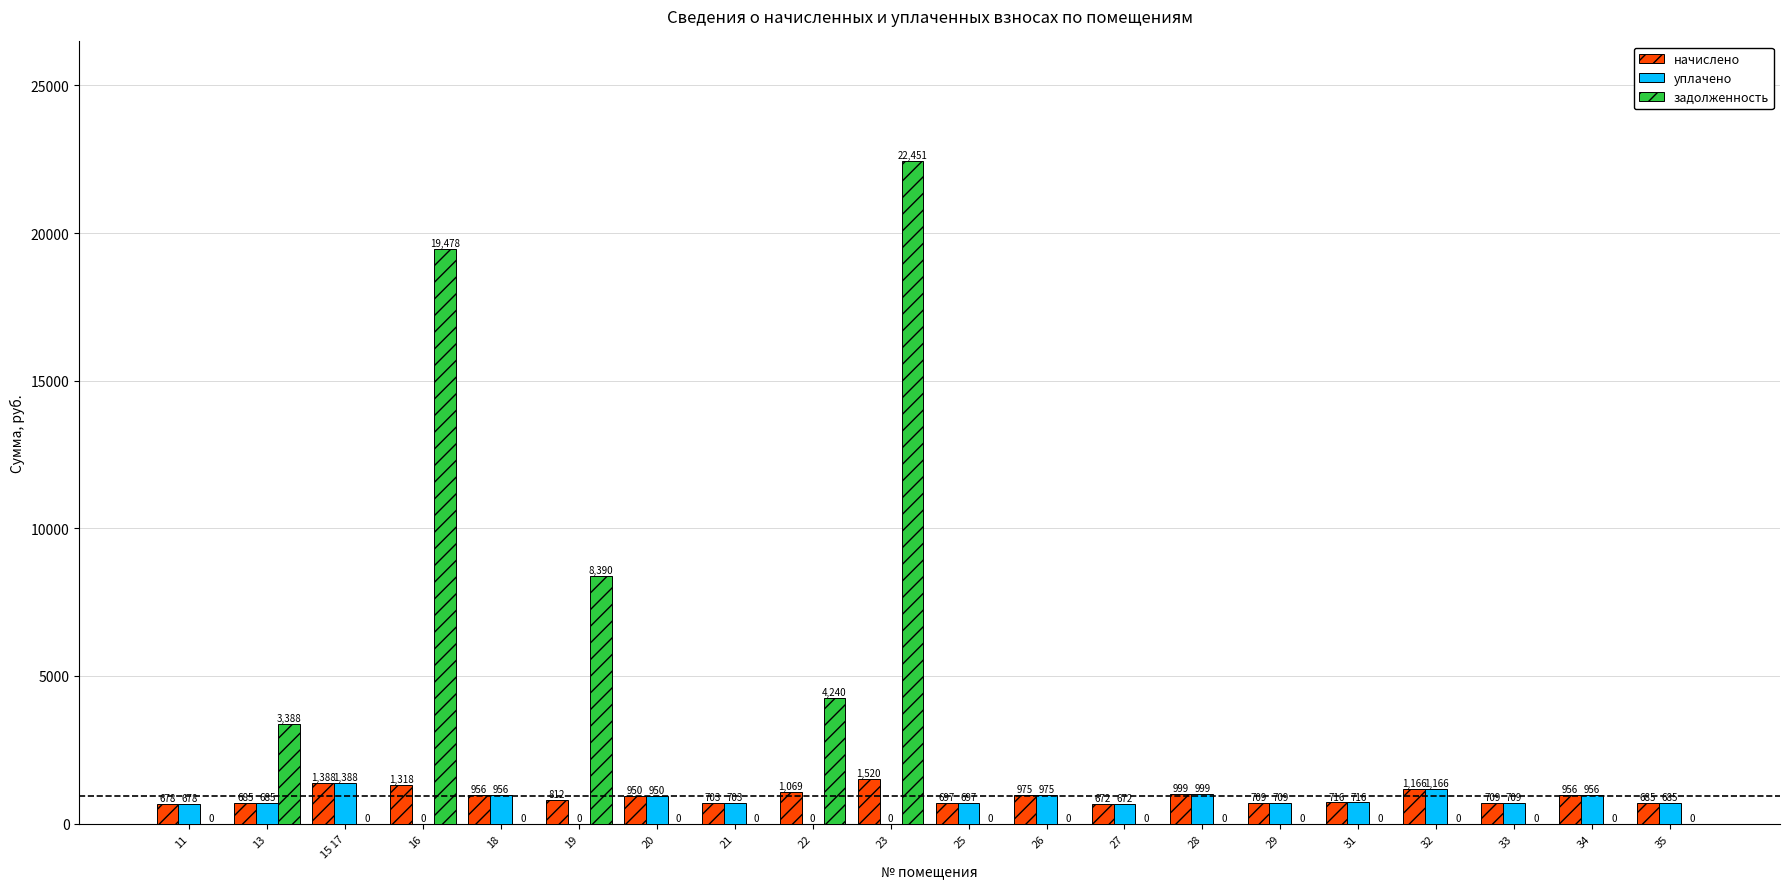

Which series has the largest total across all categories?

задолженность